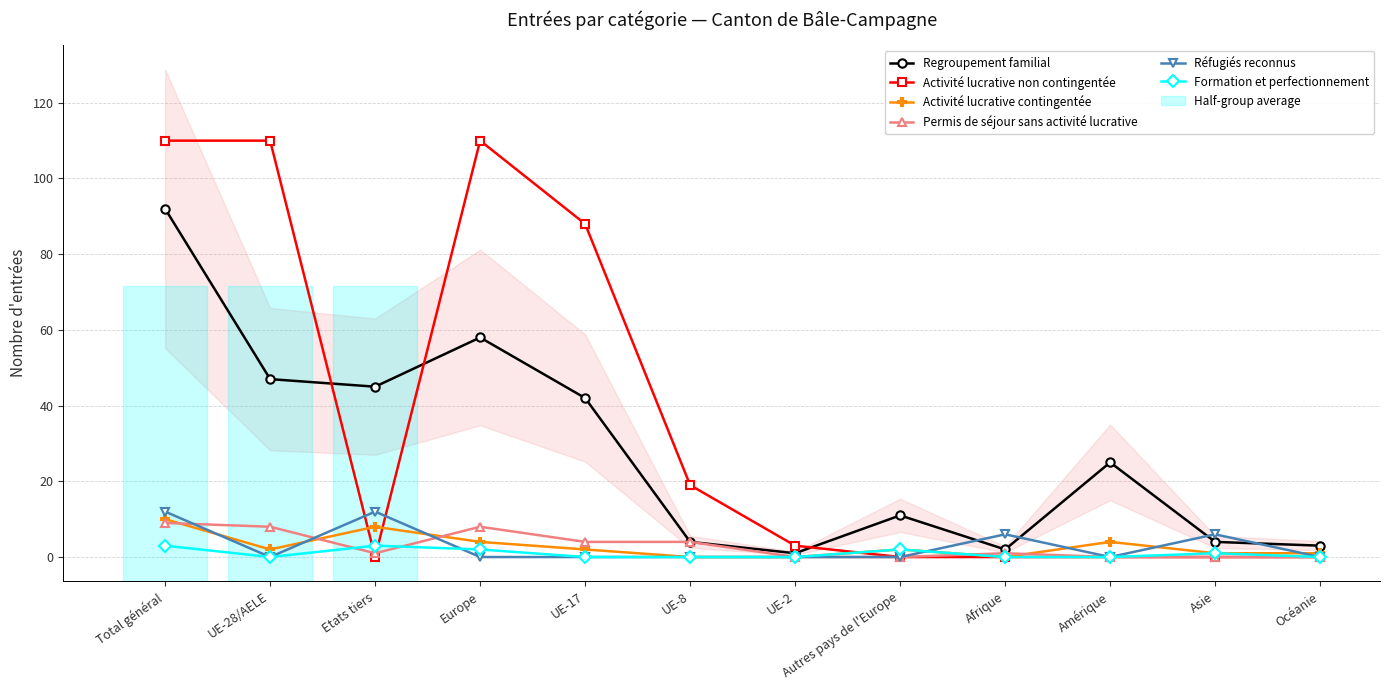

Is the value of Réfugiés reconnus at Afrique greater than the value of Formation et perfectionnement at UE-17?

Yes